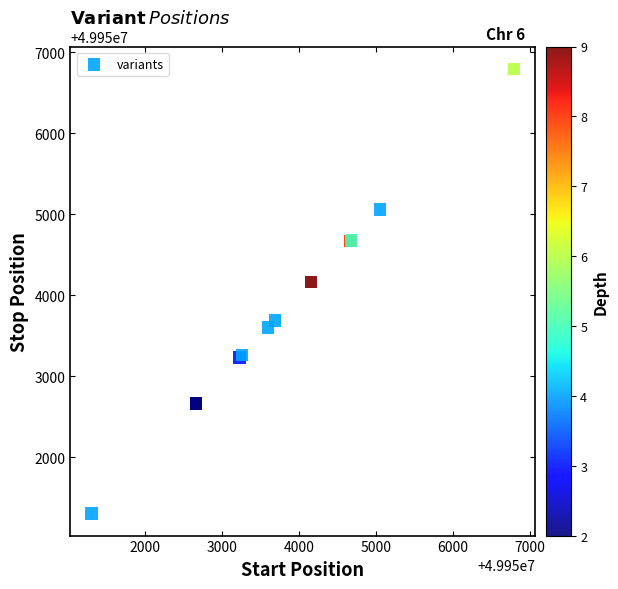

What Y value in the scatter plot is closest to 49954052?

49954161